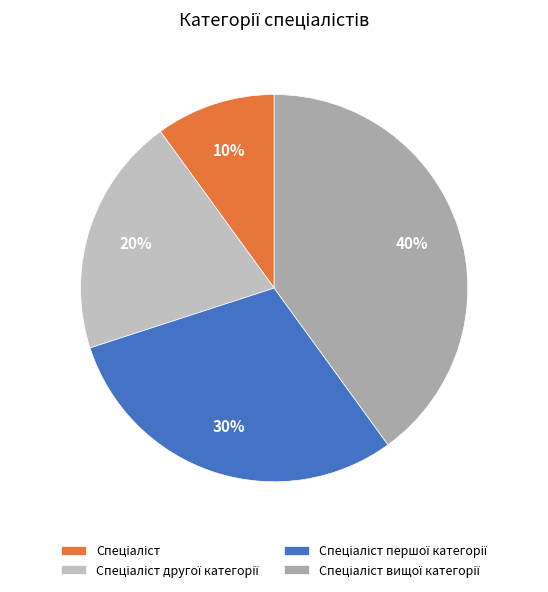

Count the number of slices in the pie.

4